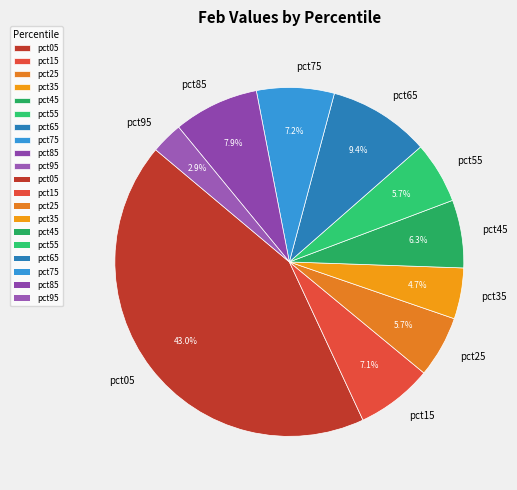

To the nearest percent, what is the average slice percentage?

10%